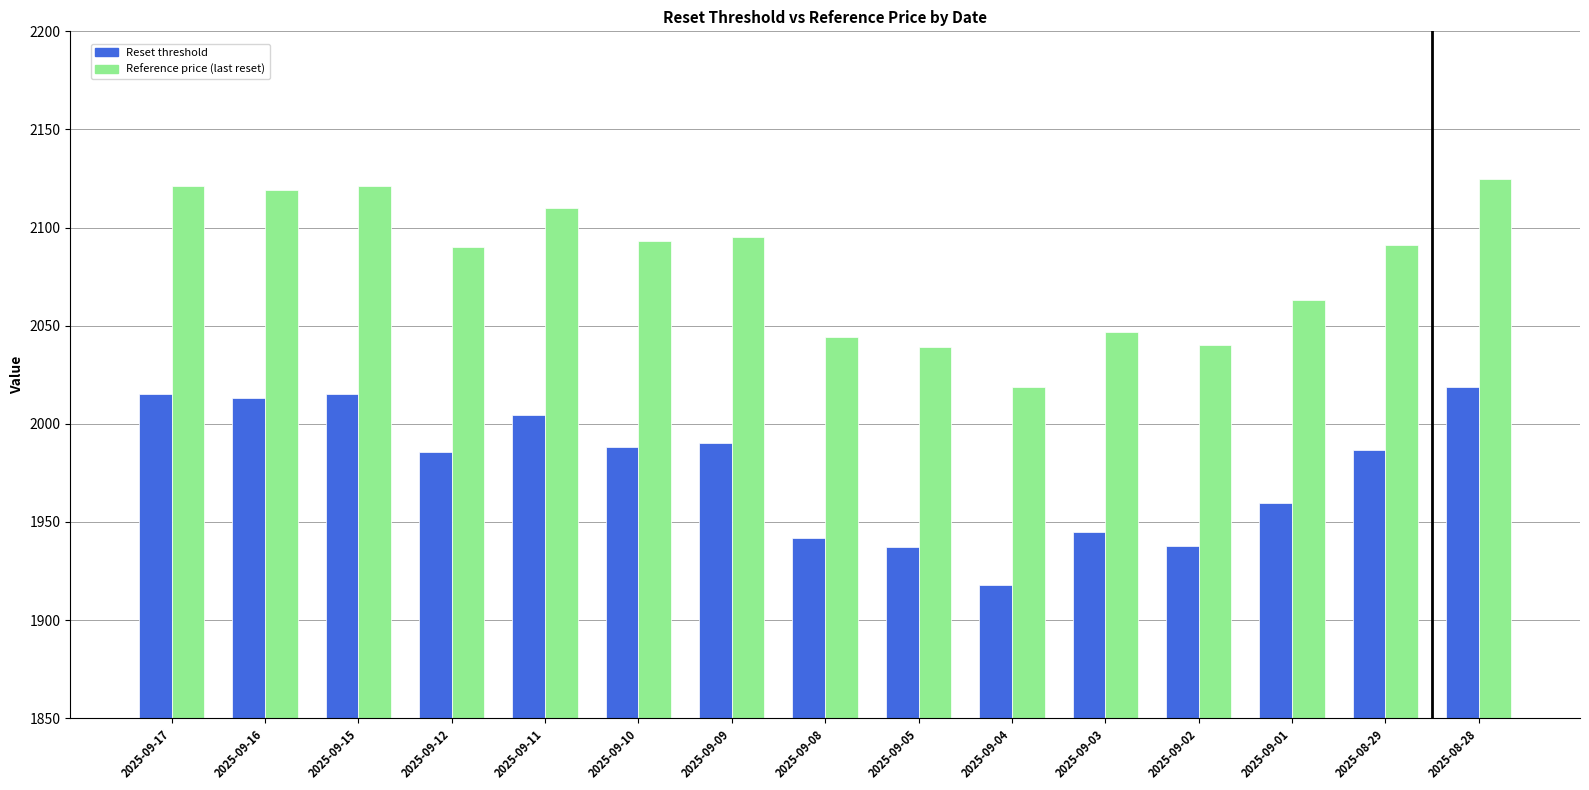

What is the label of the 12th bar from the left?

2025-09-02